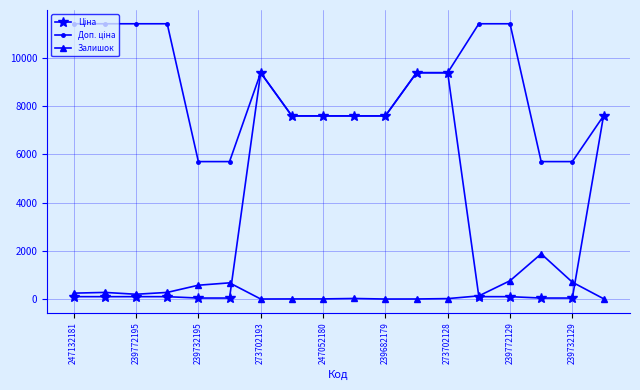

What is the highest value of the Залишок series?

1887.0